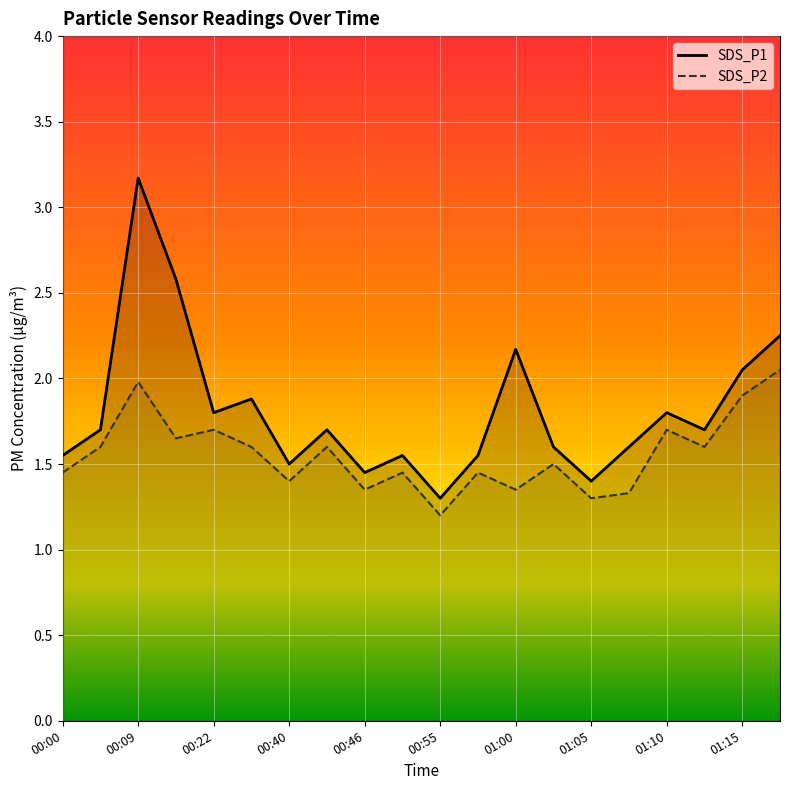

Which series has the largest range (max minus min)?

SDS_P1